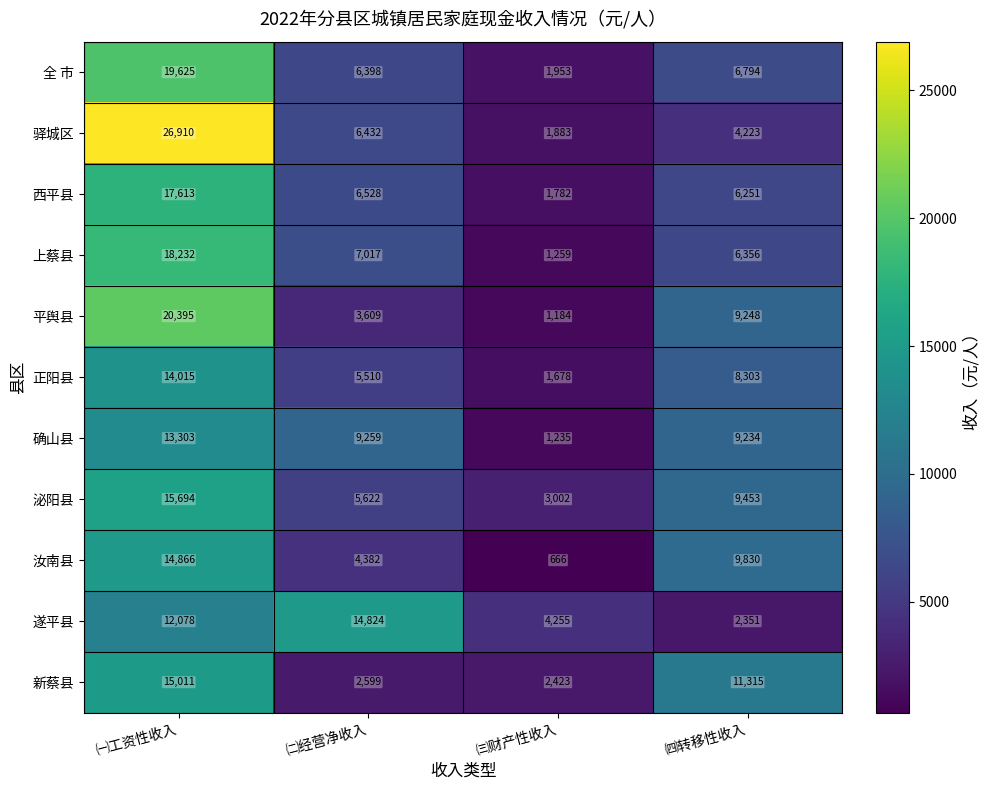

At which label is 遂平县 closest to 8587?

㈠工资性收入